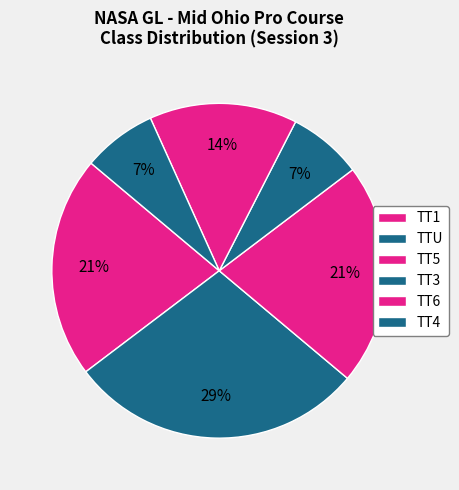

To the nearest percent, what is the average slice percentage?

17%